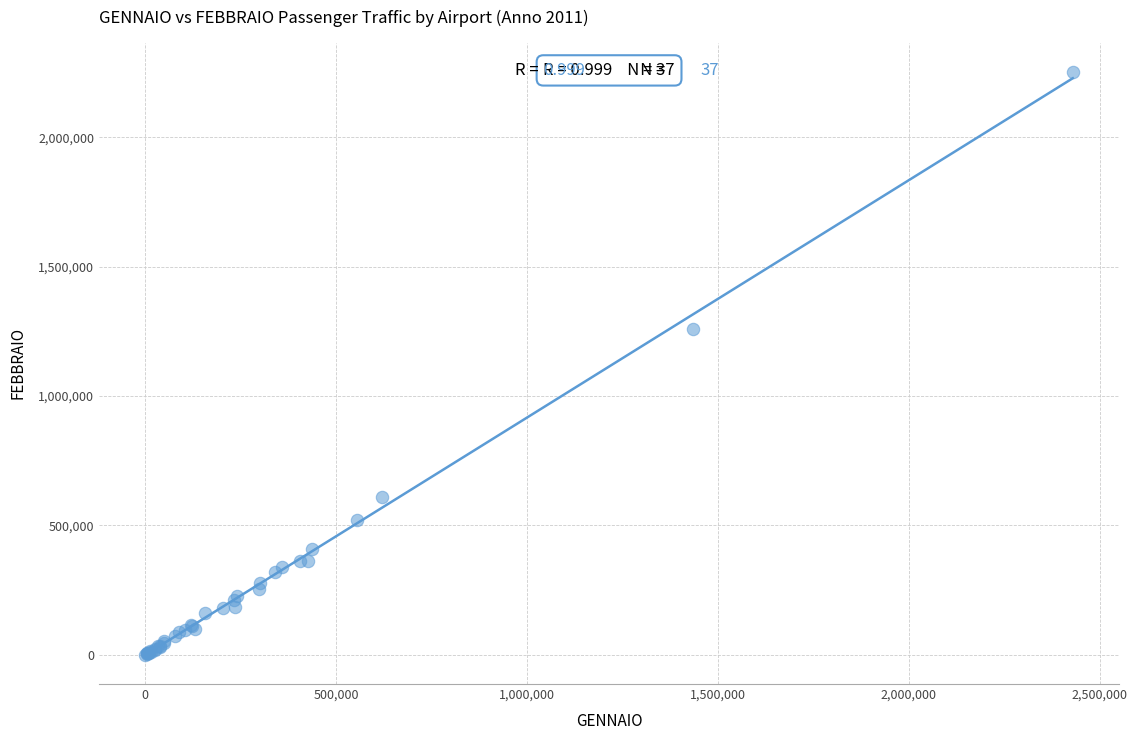

What Y value in the scatter plot is closest to 1126884?

1260714